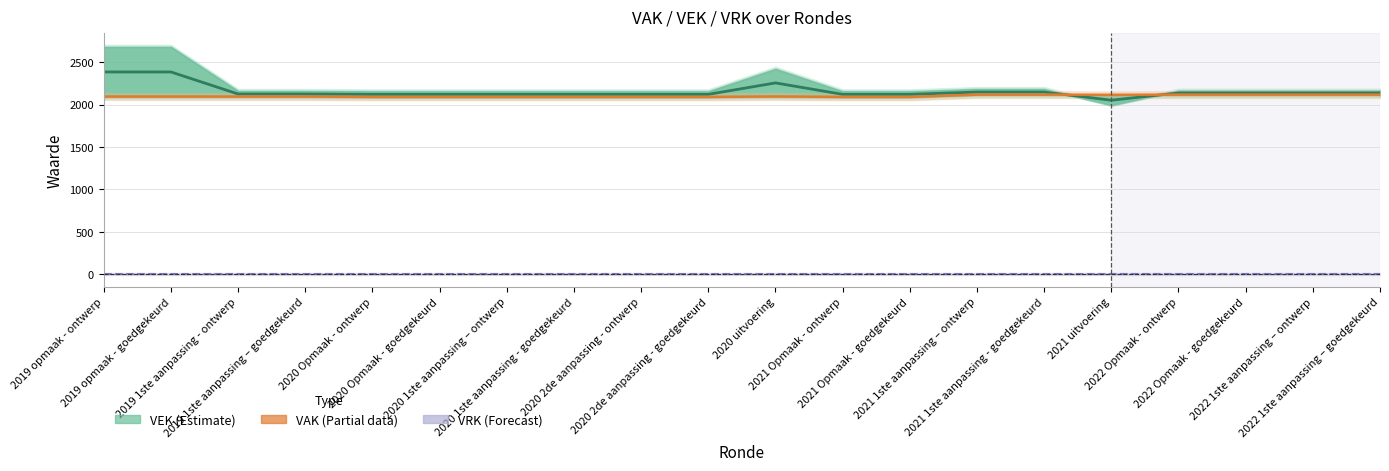

How many lines are shown in the chart?

3